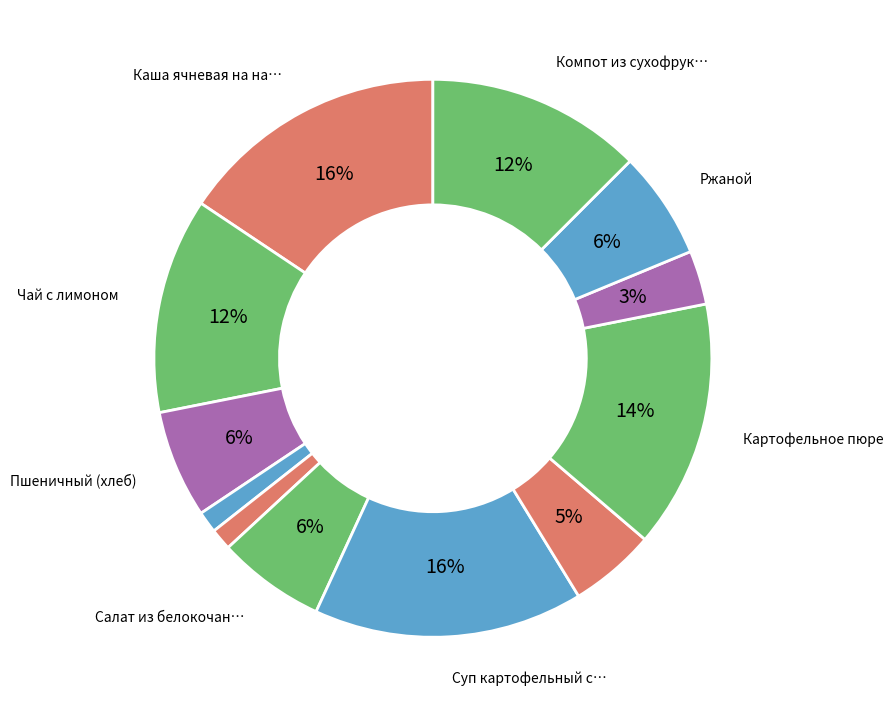

Does any single category account for the majority?

No